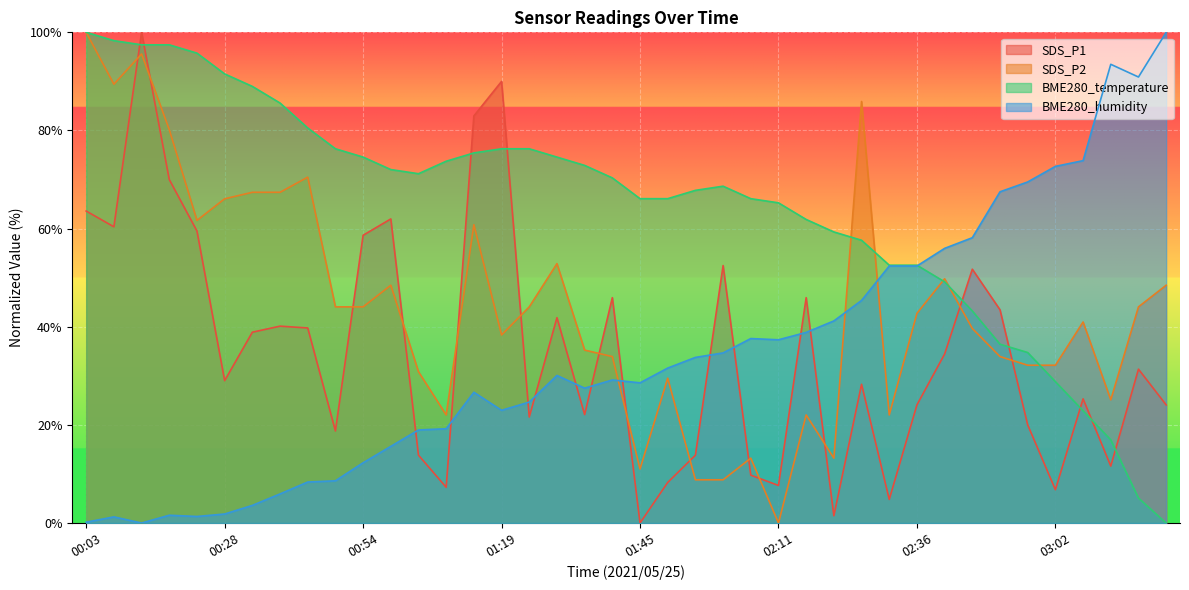

At which label is SDS_P2 closest to 50?

02:41